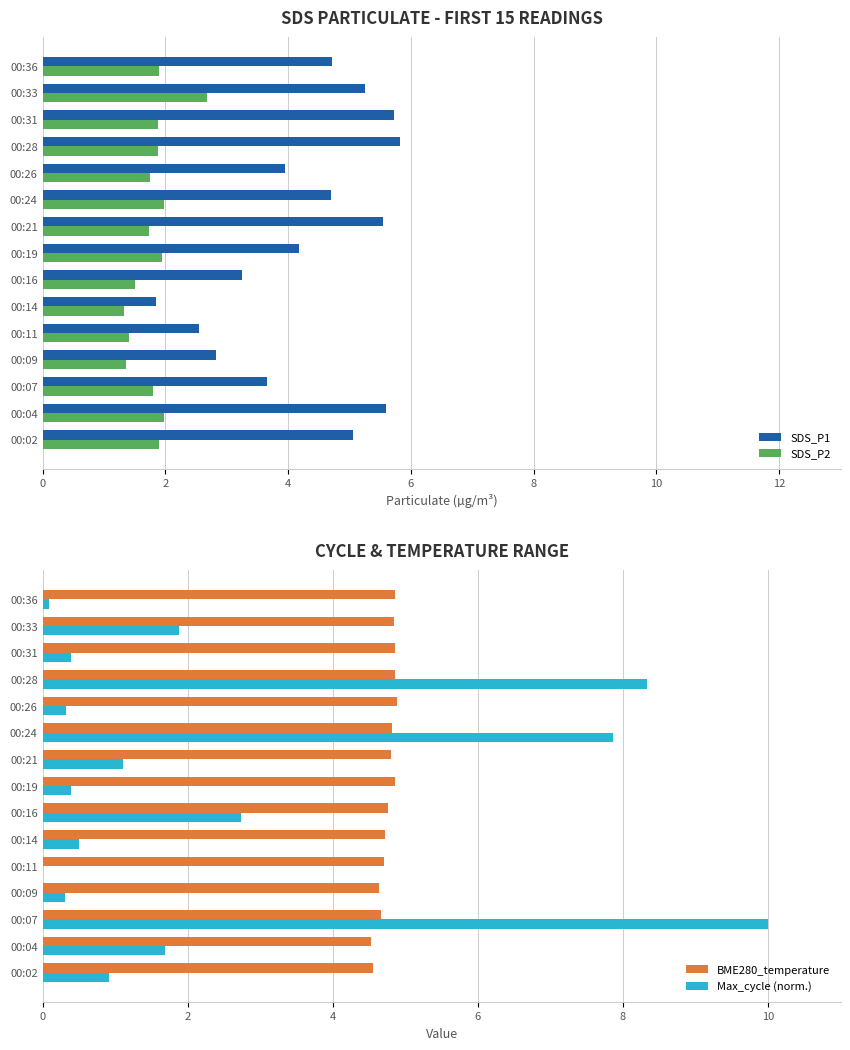

True or false: BME280_temperature has a value of 6.9 at 00:04.

False